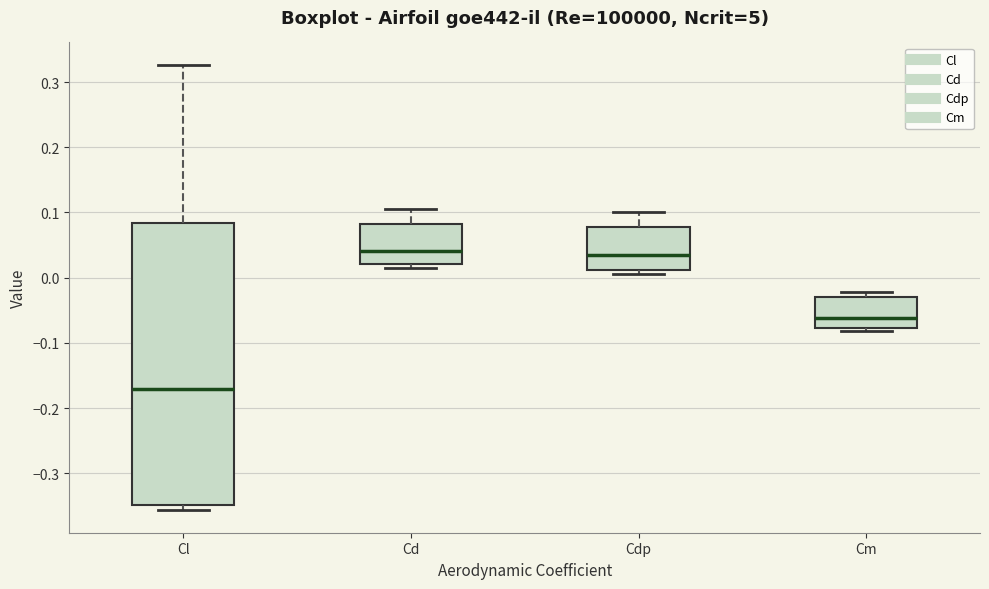

Where is the lower edge of the box for Cd on the y-axis? The values are not printed on the chart, so give them approximately, as read against the axis.

0.02